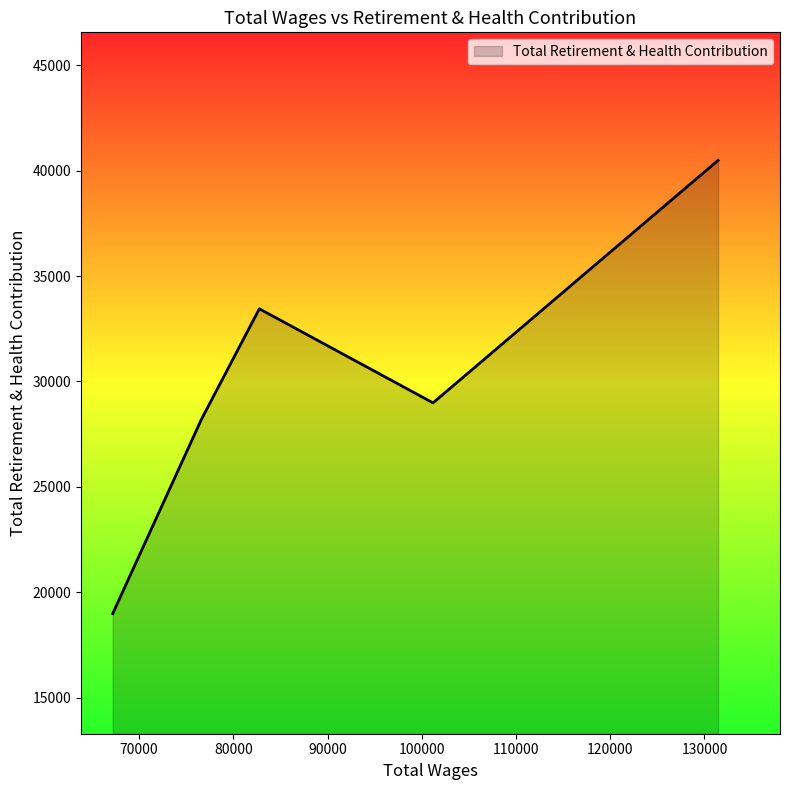

What is the minimum value shown in the chart?

18986